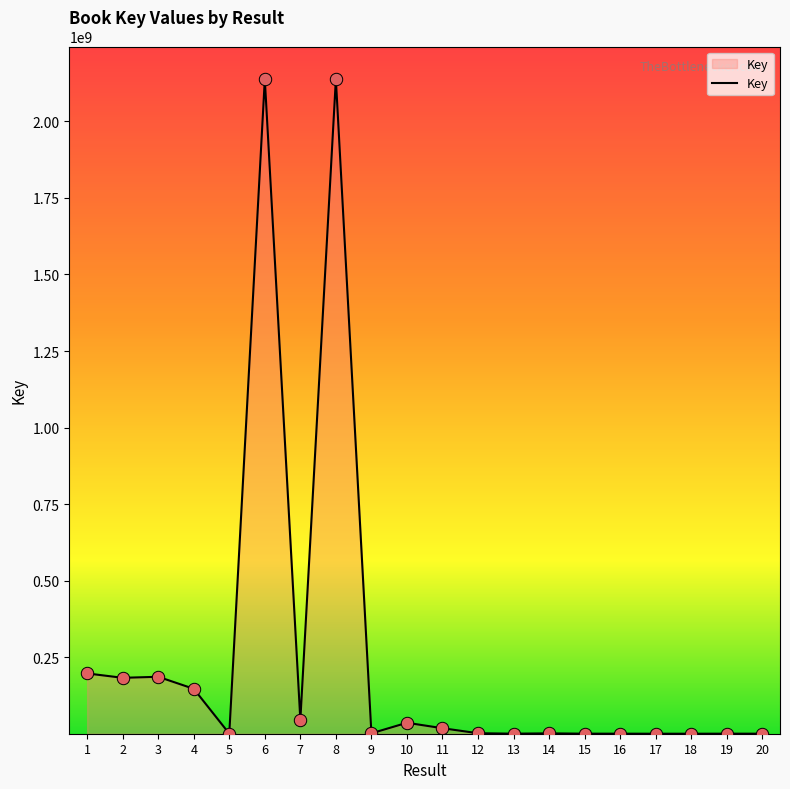

Approximately how many times larger is the value at 2 compared to 1?

0.9